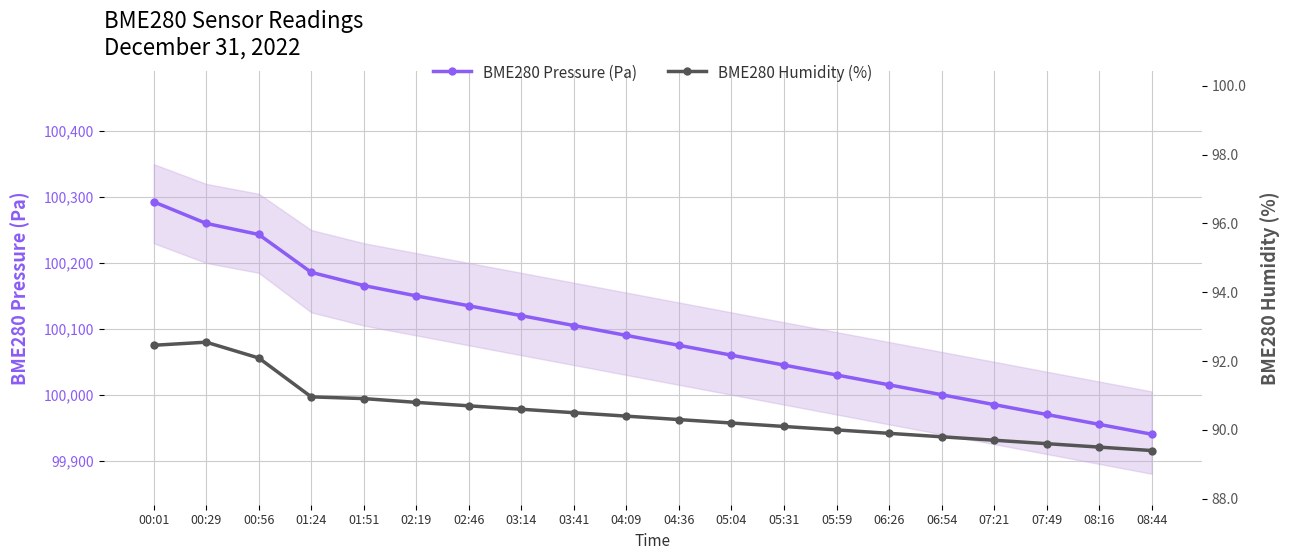

True or false: BME280 Pressure (Pa) and BME280 Humidity (%) cross at least once.

False